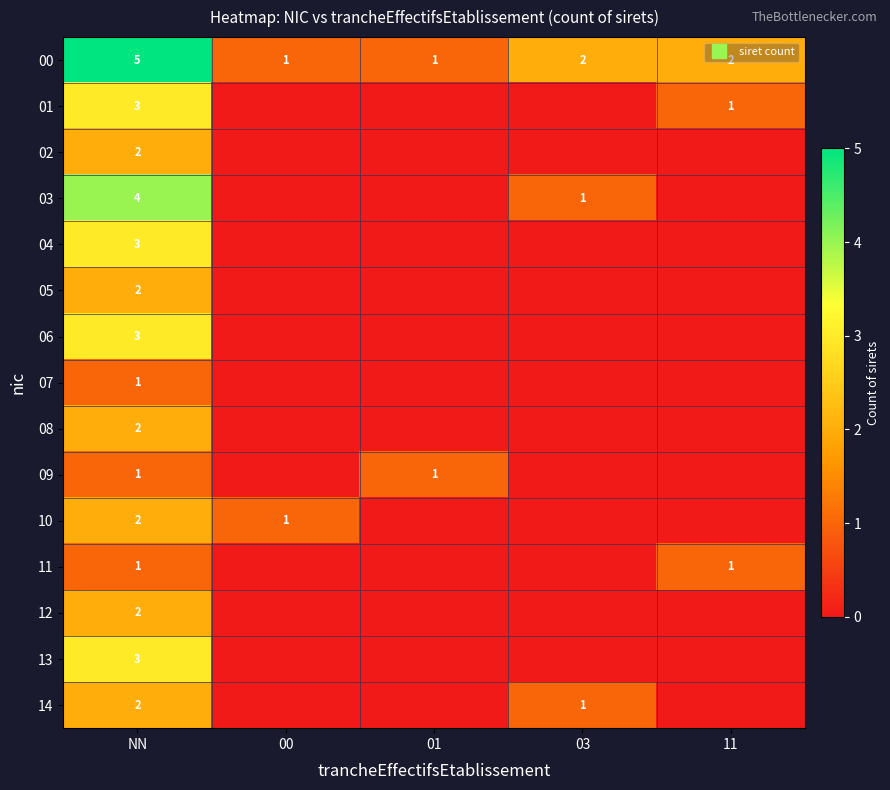

Rank the series at 00 from highest to lowest value.

00, 10, 01, 02, 03, 04, 05, 06, 07, 08, 09, 11, 12, 13, 14